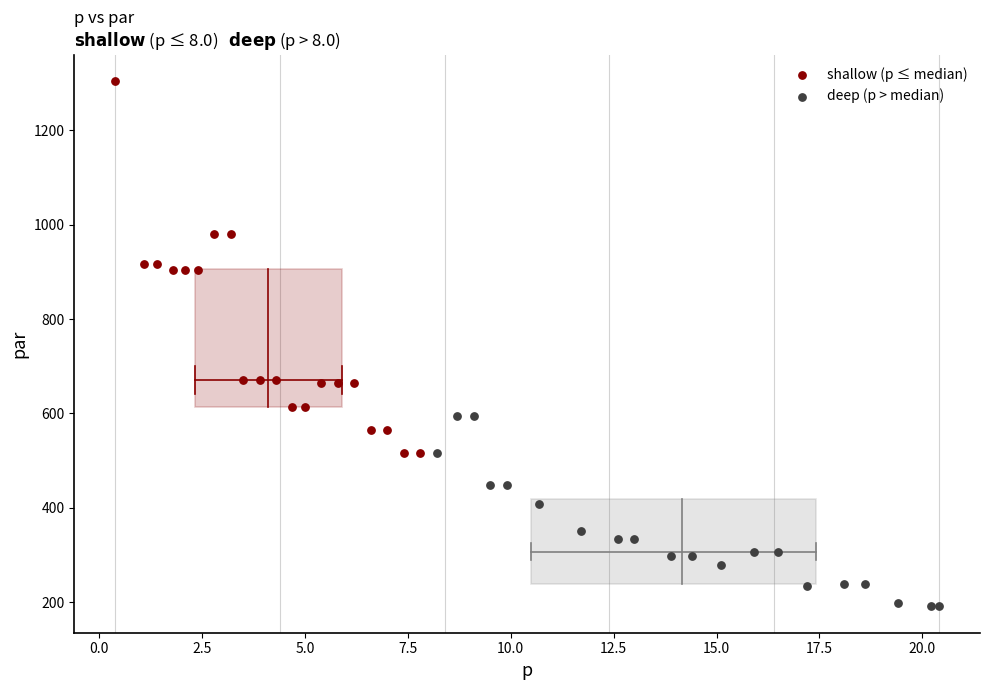

What are all the series names shown in the legend?

shallow (p ≤ median), deep (p > median)